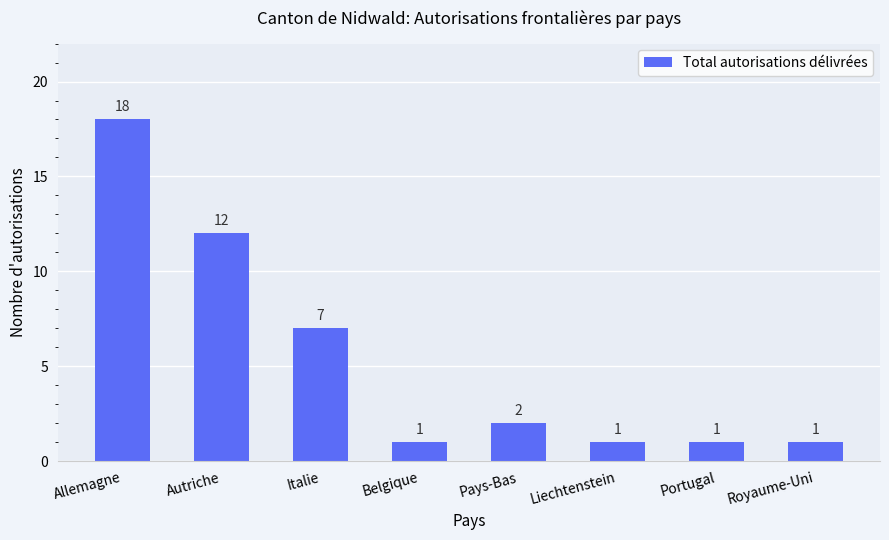

Are the bars horizontal?

No